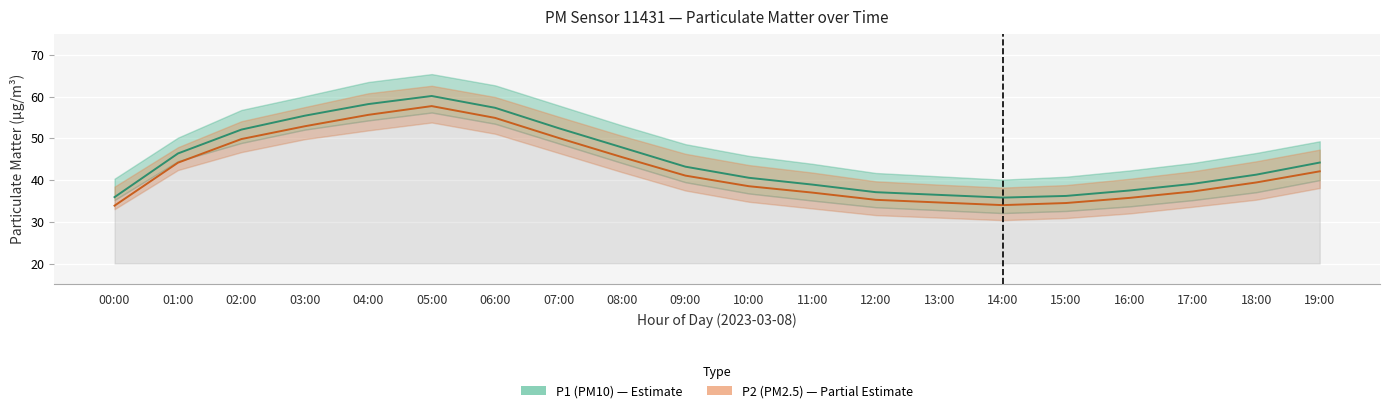

What is the sum of all P2 (PM2.5) values?

854.2